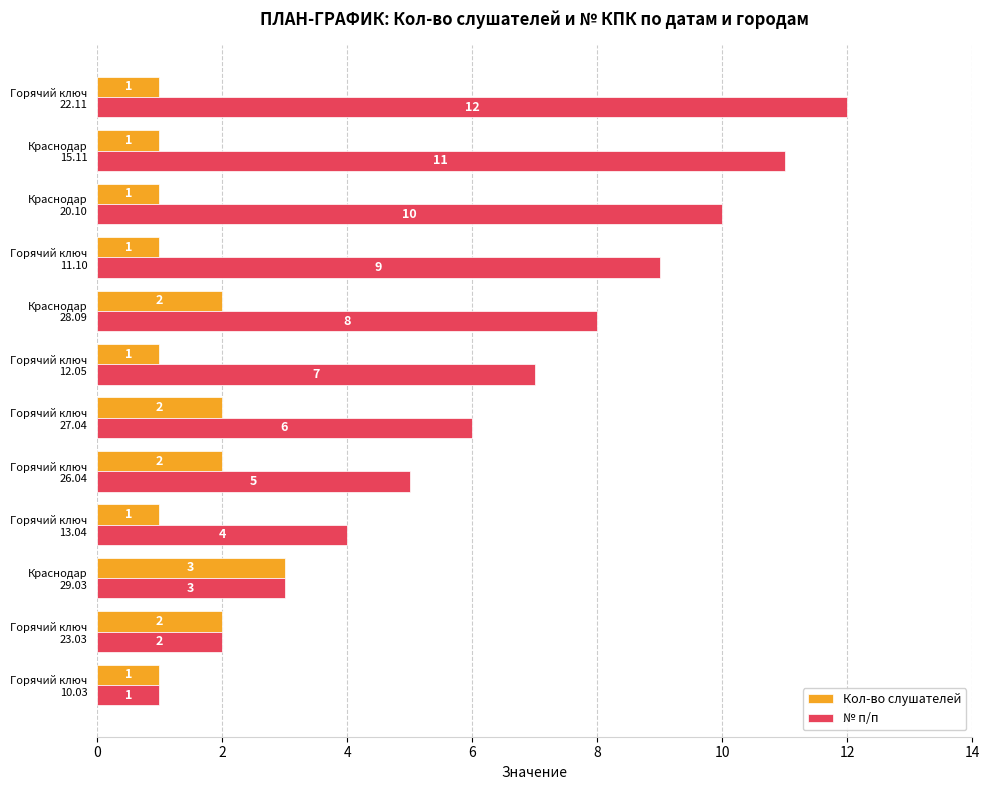

List the series in order of their peak value, lowest first.

Кол-во слушателей, № п/п